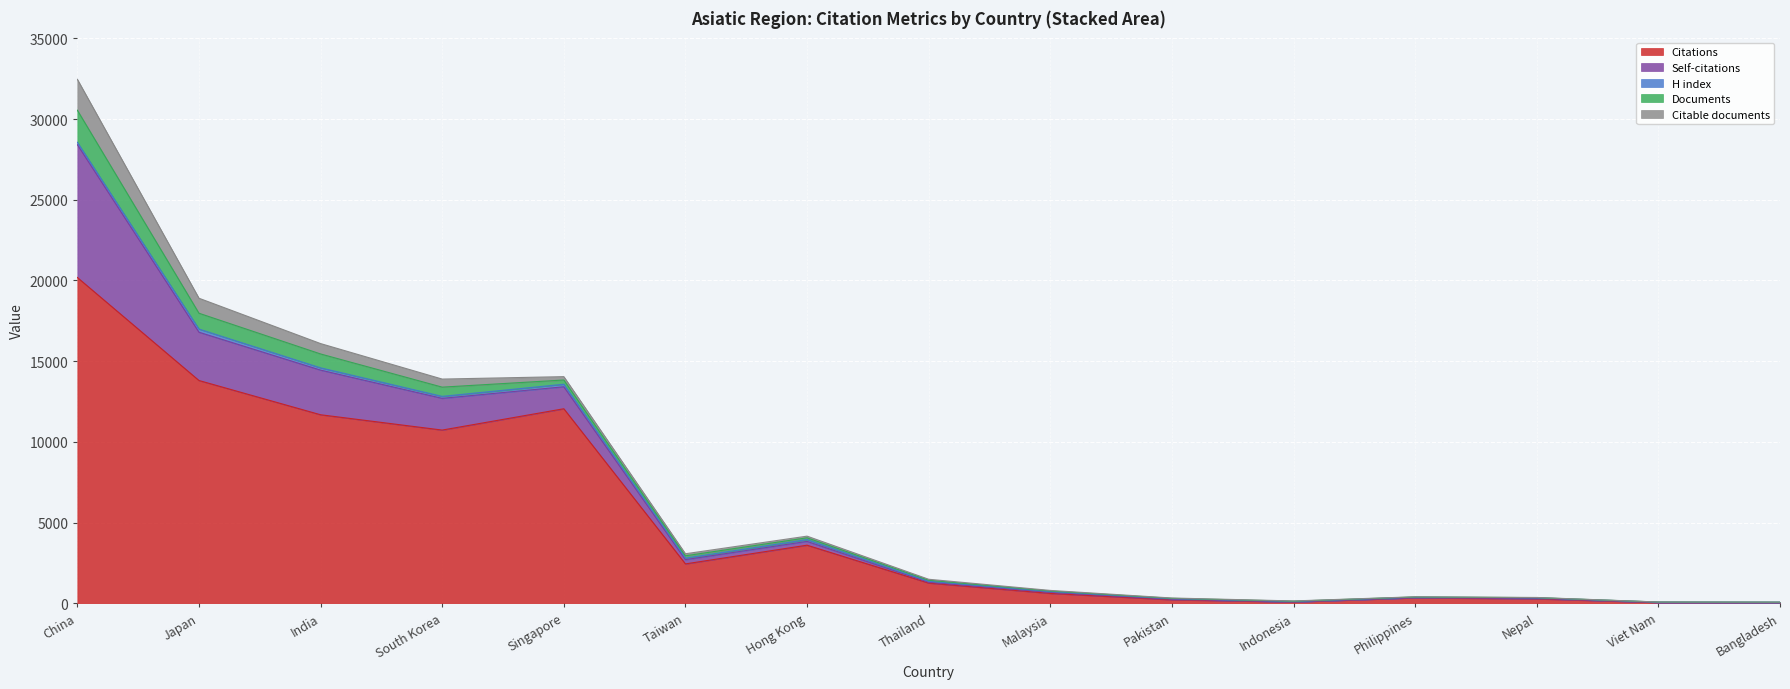

Rank the categories by Citable documents value from lowest to highest.

Viet Nam, Bangladesh, Nepal, Philippines, Indonesia, Pakistan, Malaysia, Thailand, Hong Kong, Taiwan, Singapore, South Korea, India, Japan, China